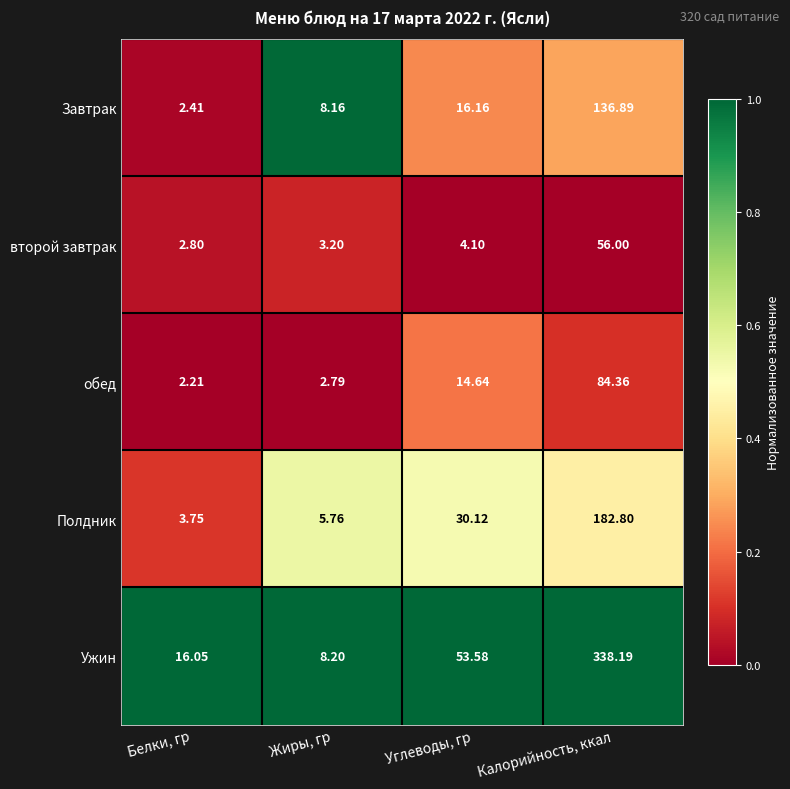

How many data points in Полдник are above 30?

2